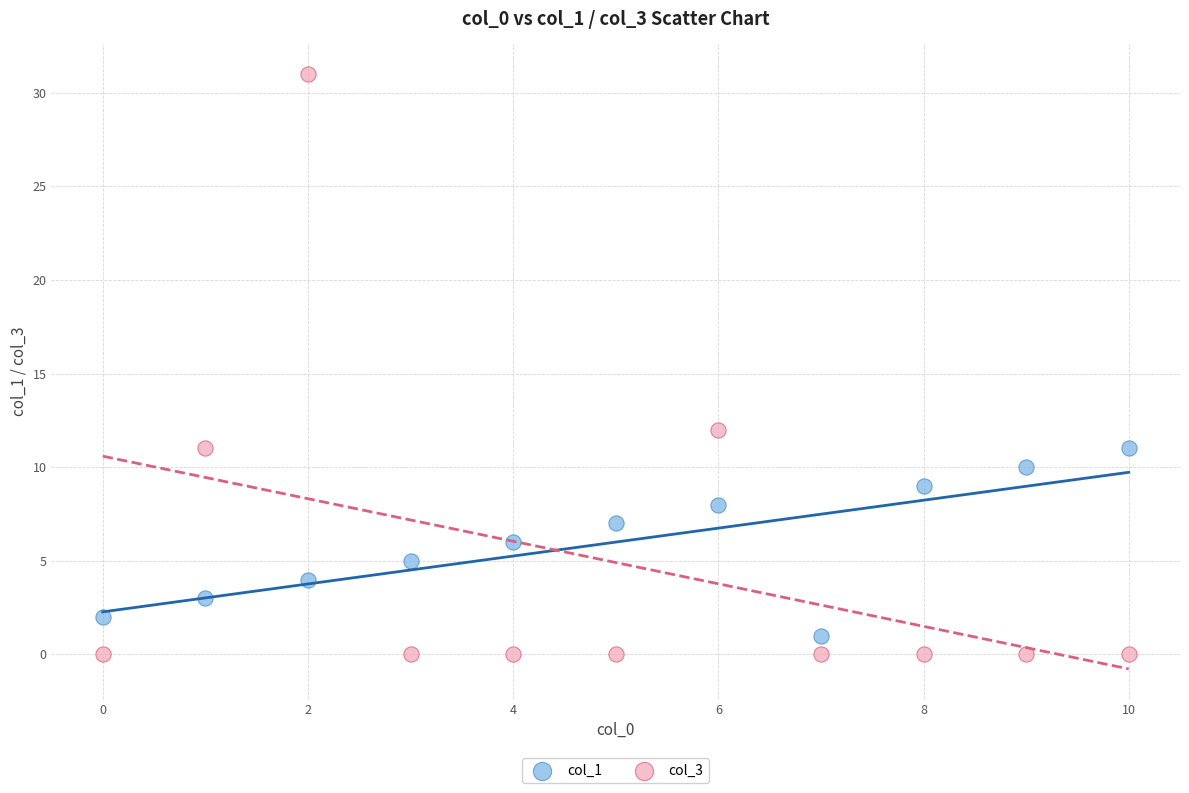

Which series has the widest spread of Y values?

col_3